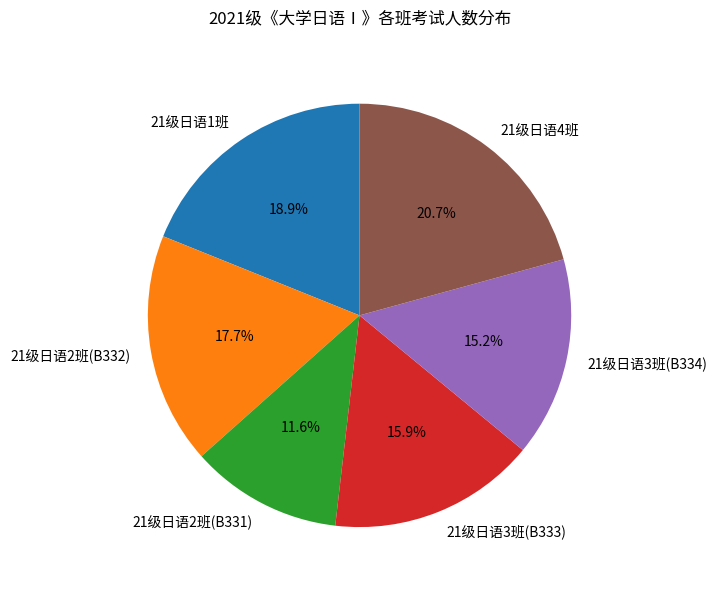

Does 21级日语1班 account for over 50% of the chart?

No